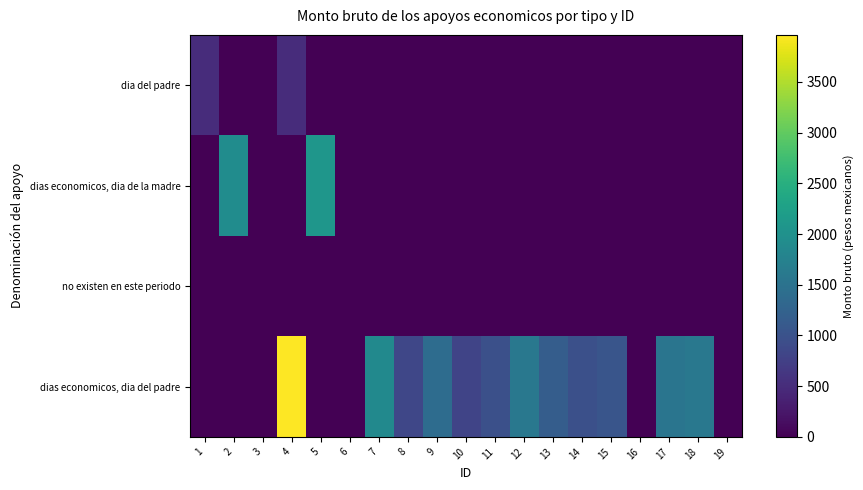

What is the total value across all series at 18?

1584.0